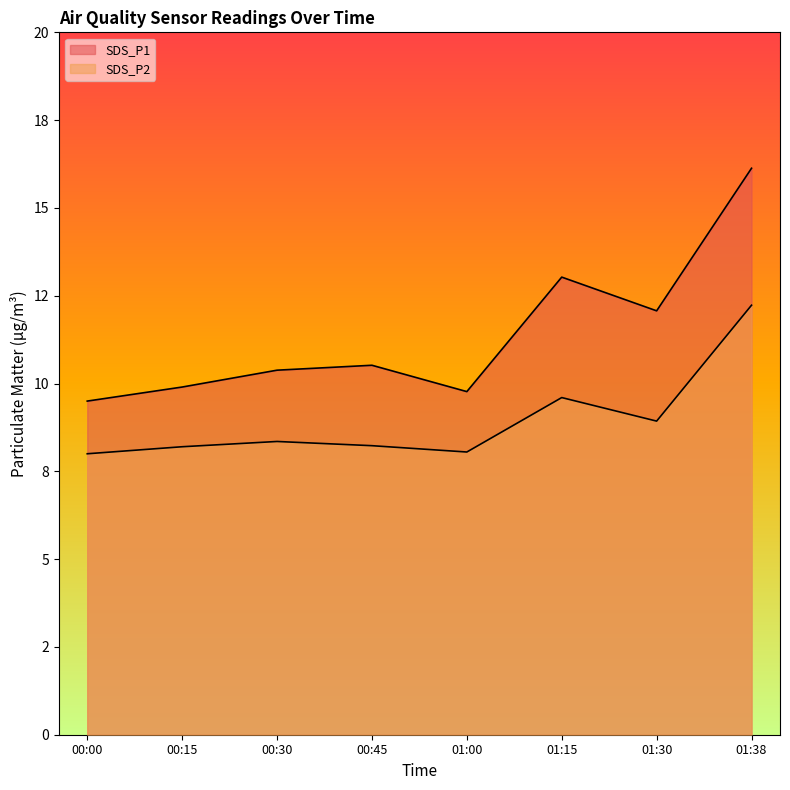

The SDS_P1 series shows 9.9 at 00:15. True or false?

True